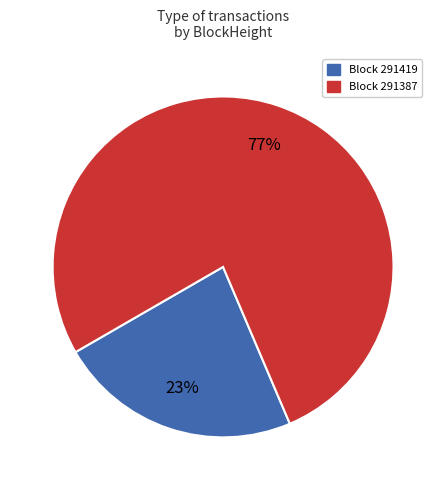

To the nearest percent, what portion does Block 291419 represent?

23%